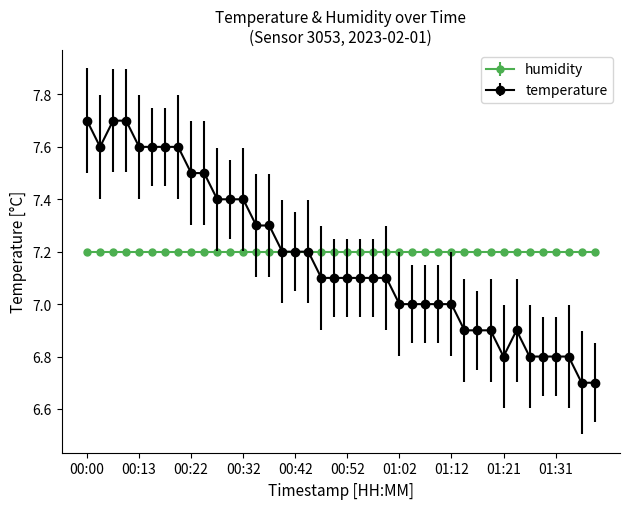

At how many categories does at least one series exceed 6?

40